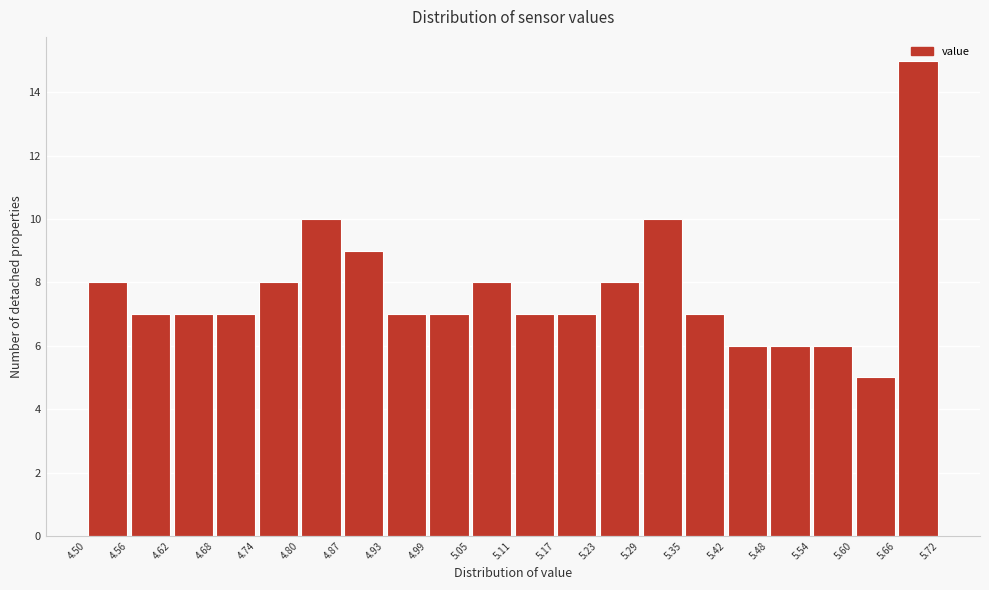

How tall is the bar that spans 5.42 to 5.48 on the x-axis? The values are not printed on the chart, so give them approximately, as read against the axis.

6